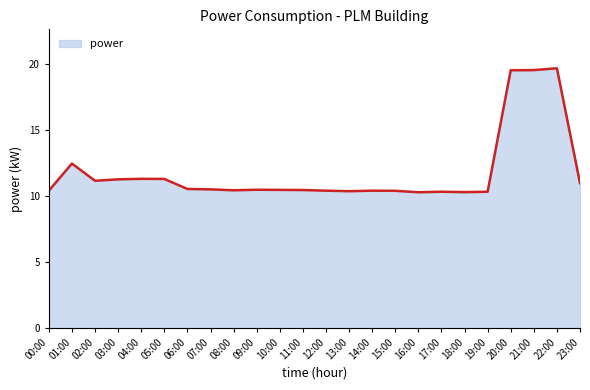

The value at 23:00 is 16.6. True or false?

False